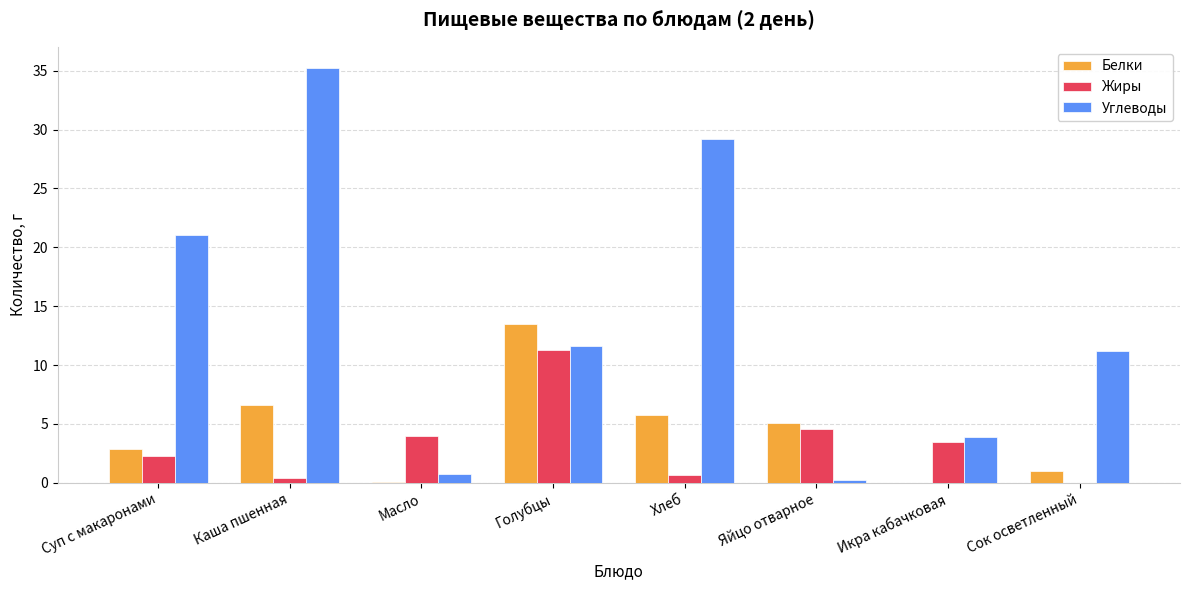

Is it true that Белки equals 5.8 at Хлеб?

True